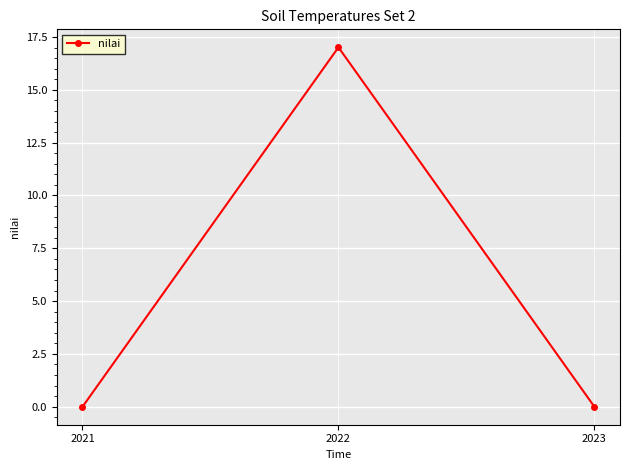

Between 2021 and 2022, which is larger?

2022